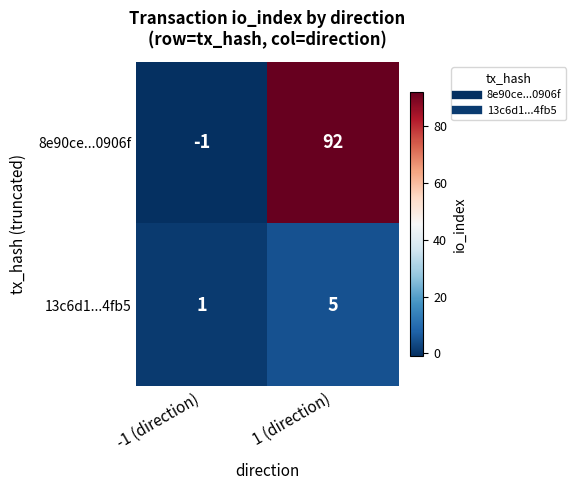

Reading right to left, what are all the values shown in this chart?

8e90ce...0906f: 92	-1
13c6d1...4fb5: 5	1